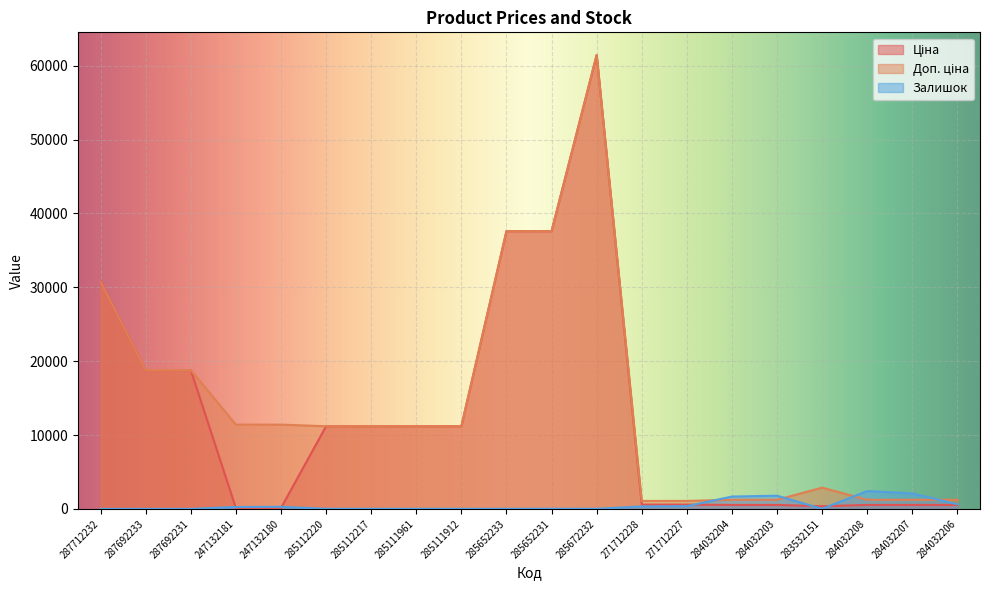

What is the label of the 2nd point from the right?

284032207